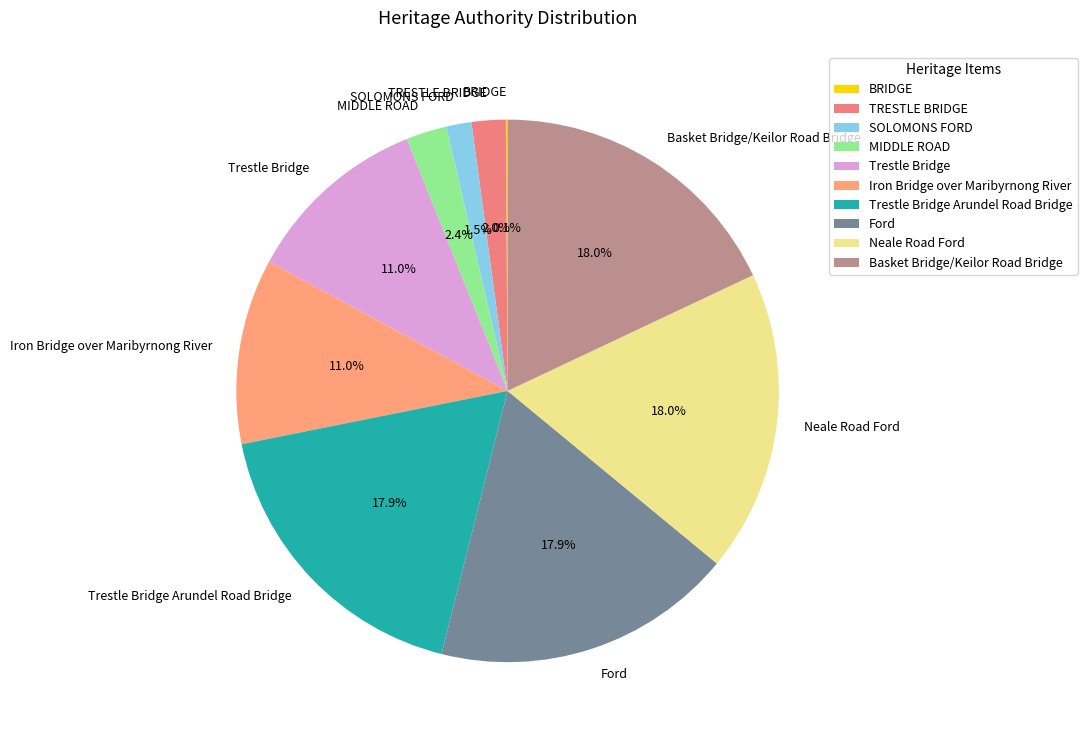

What percentage is NOT represented by Trestle Bridge?

89.0%